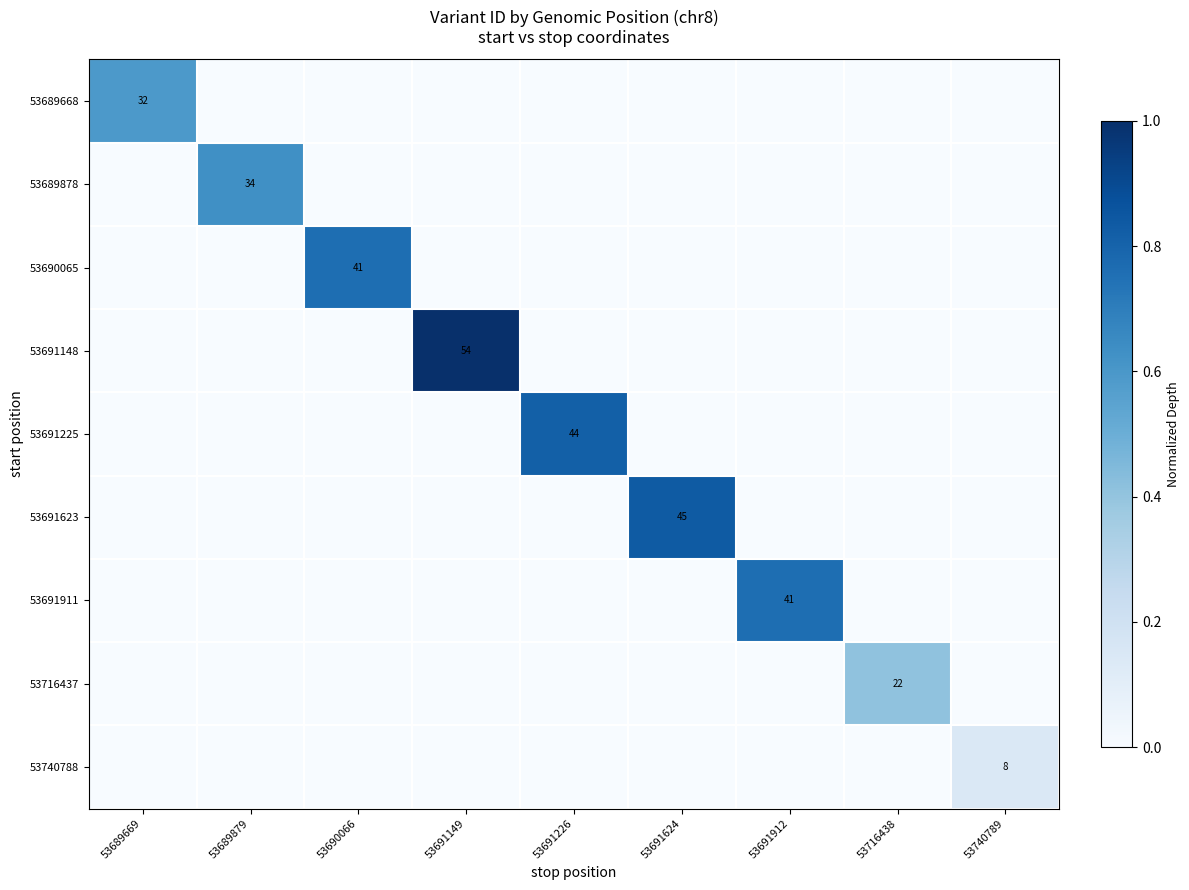

At 53691226, list the series in order from largest to smallest.

53691225, 53689668, 53689878, 53690065, 53691148, 53691623, 53691911, 53716437, 53740788